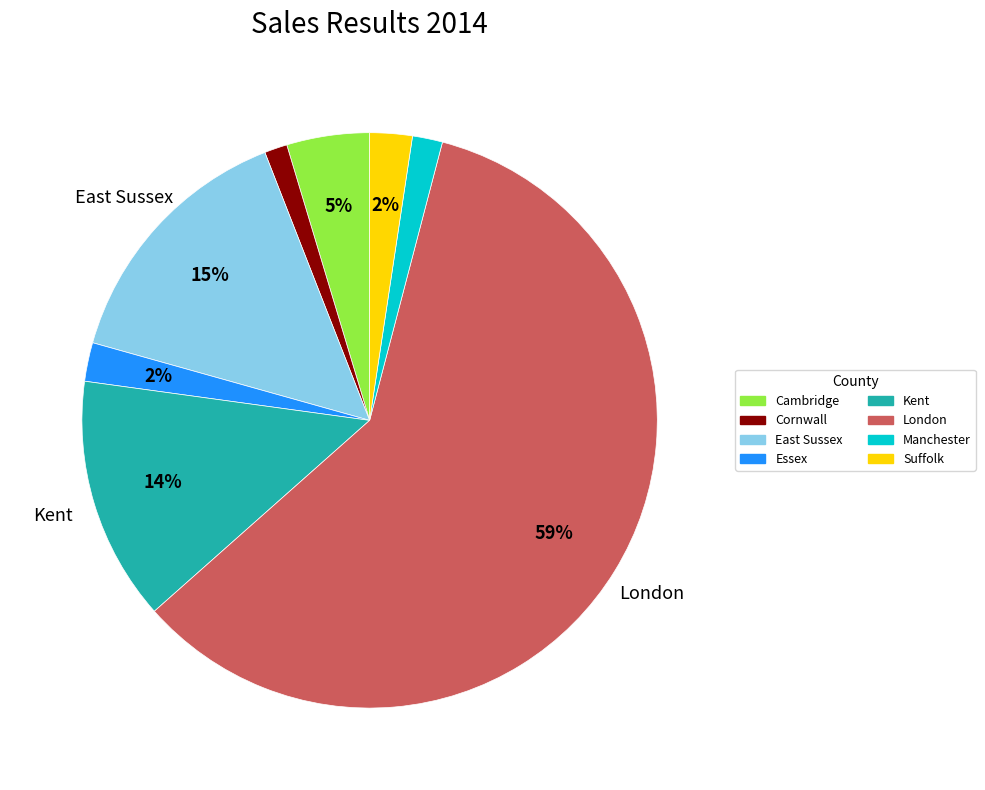

Does London represent more than half of the total?

Yes